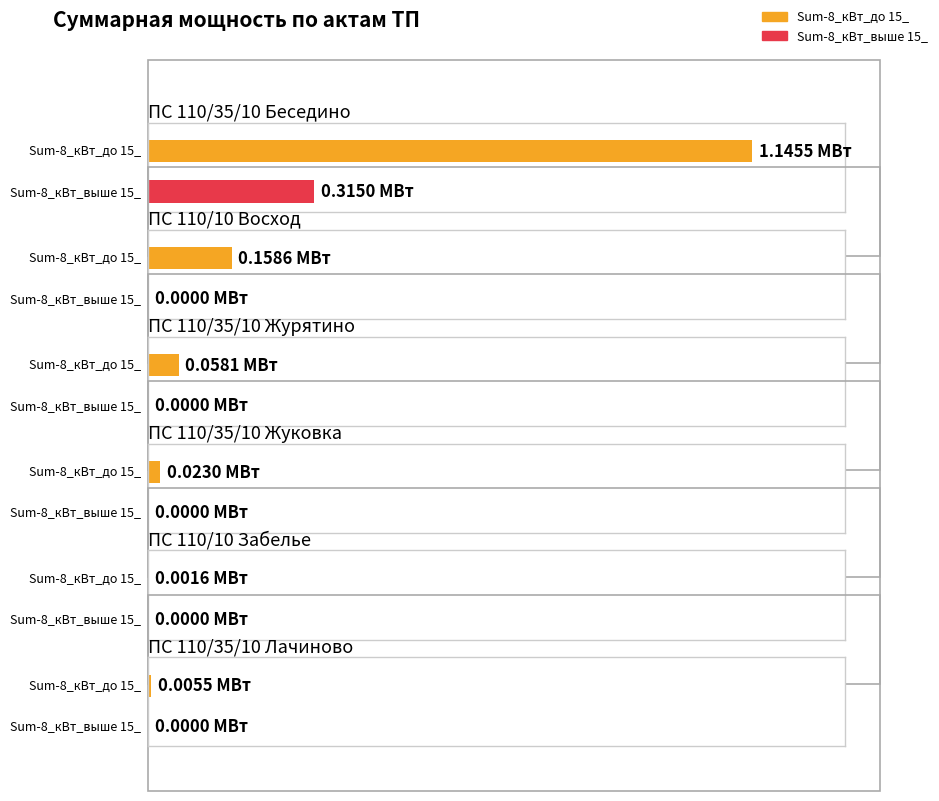

Reading right to left, transcribe all the data shown in this chart.

Sum-8_кВт_до 15_: ПС 110/35/10 Лачиново=0.0	ПС 110/10 Забелье=0.0	ПС 110/35/10 Жуковка=0.0	ПС 110/35/10 Журятино=0.1	ПС 110/10 Восход=0.2	ПС 110/35/10 Беседино=1.1
Sum-8_кВт_выше 15_: ПС 110/35/10 Лачиново=0.0	ПС 110/10 Забелье=0.0	ПС 110/35/10 Жуковка=0.0	ПС 110/35/10 Журятино=0.0	ПС 110/10 Восход=0.0	ПС 110/35/10 Беседино=0.3